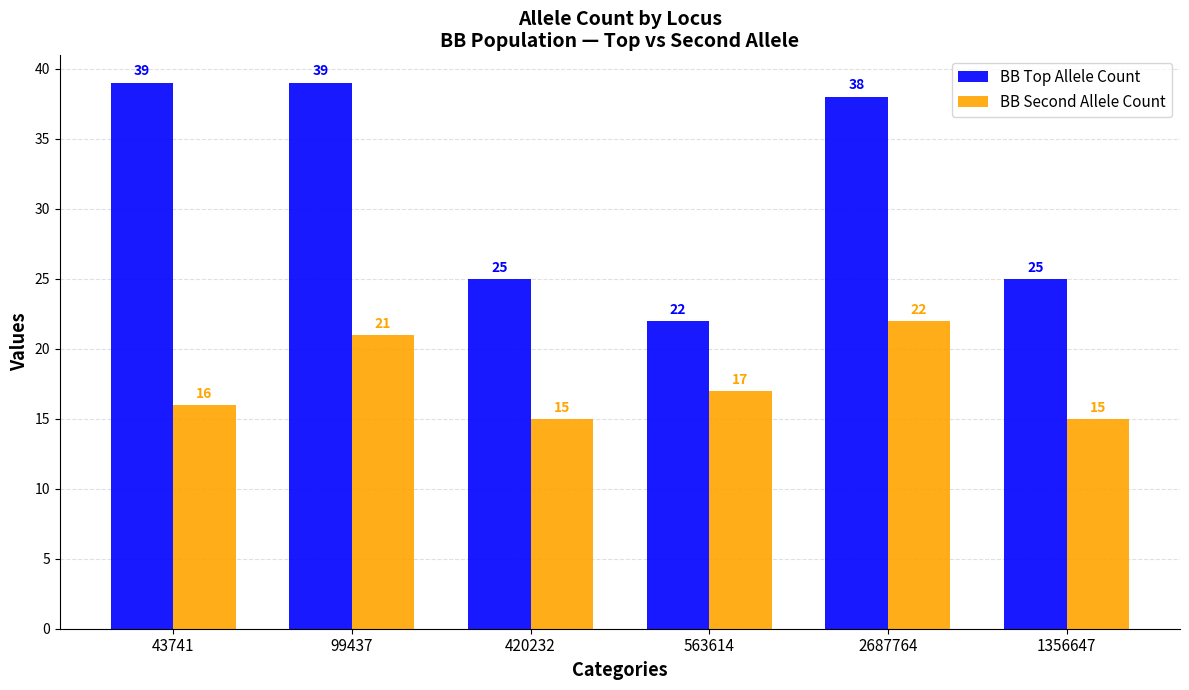

What is the smallest value displayed?

15